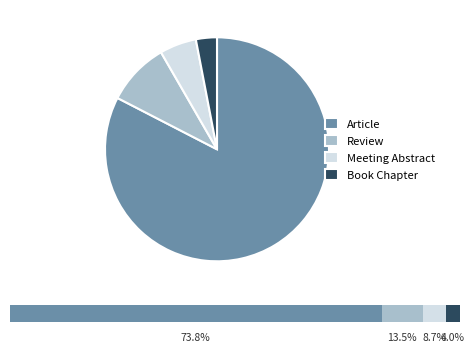

To the nearest percent, what is the average slice percentage?

25%